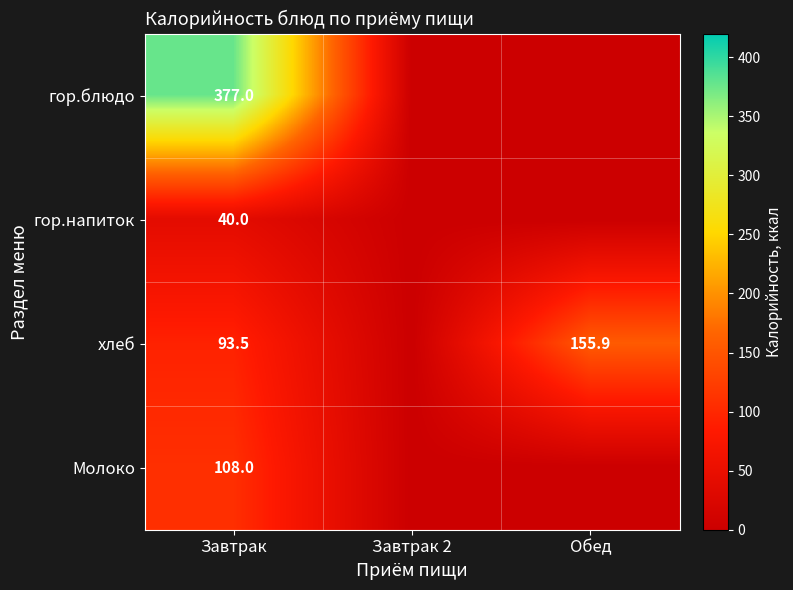

True or false: хлеб has a value of 224.8 at Обед.

False